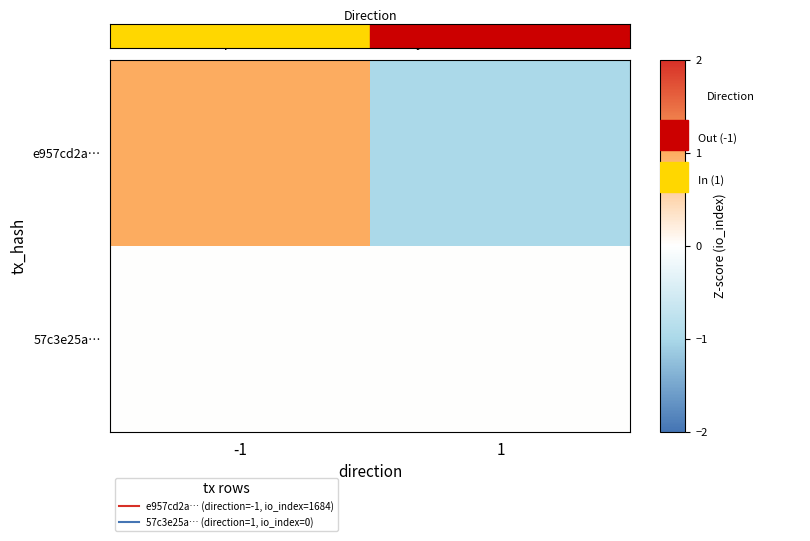

Rank the series at 1 from highest to lowest value.

57c3e25a…, e957cd2a…